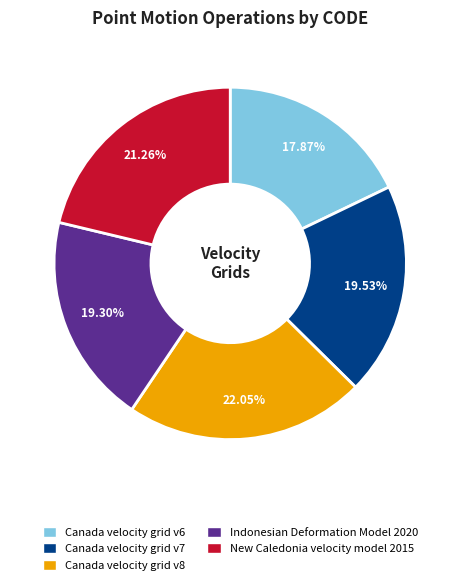

Which slice is the smallest?

Canada velocity grid v6